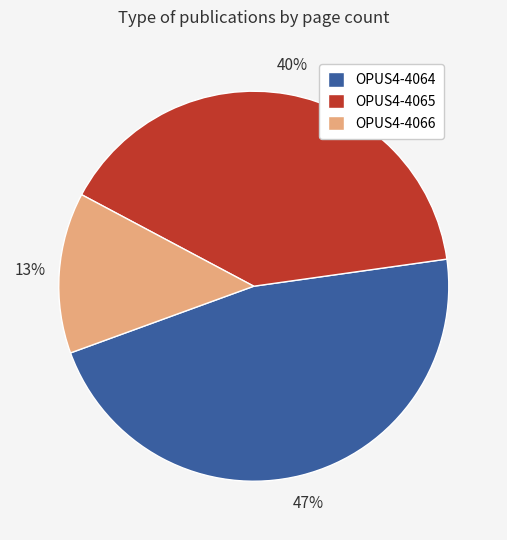

Which slice is the smallest?

OPUS4-4066